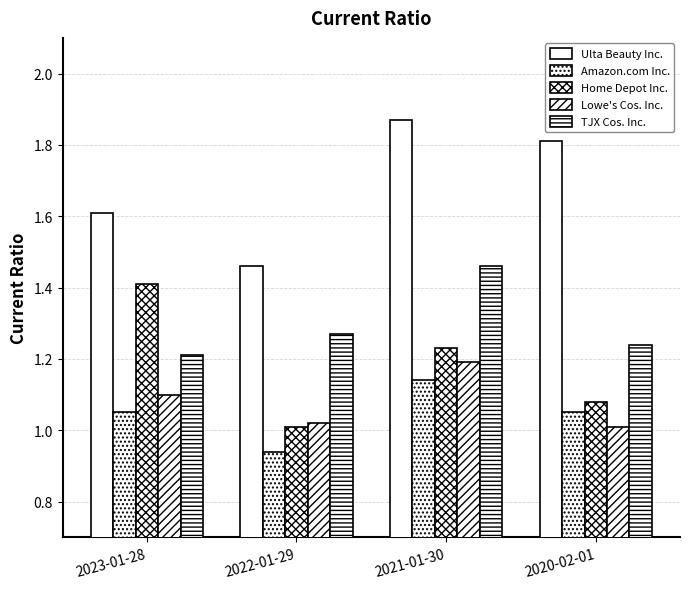

How many bars are there in each group?

5